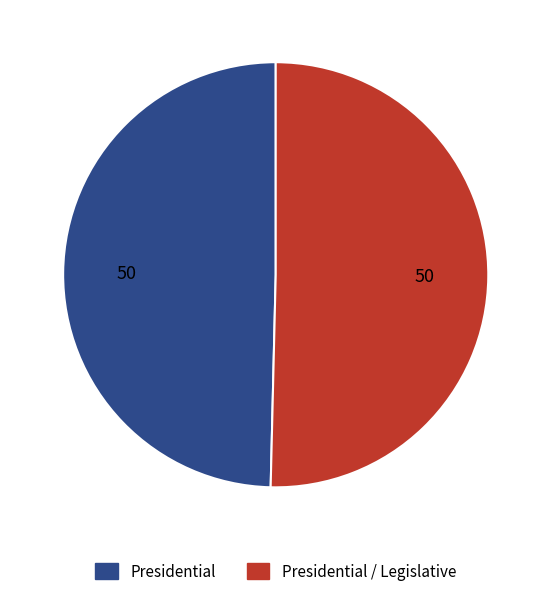

Does any single category account for the majority?

Yes